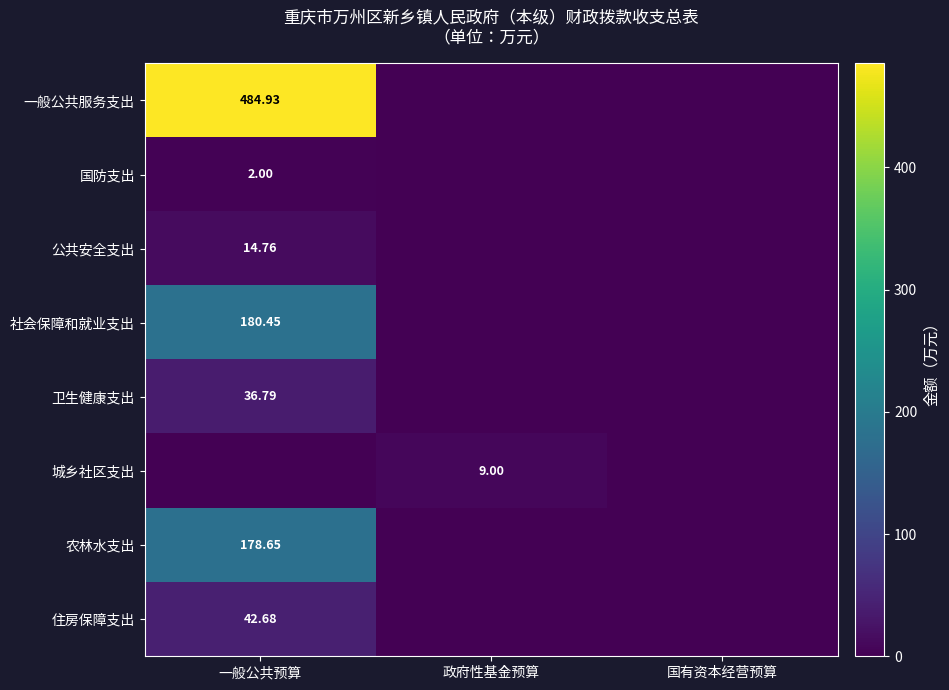

What value does the 卫生健康支出 series have at 一般公共预算?

36.8